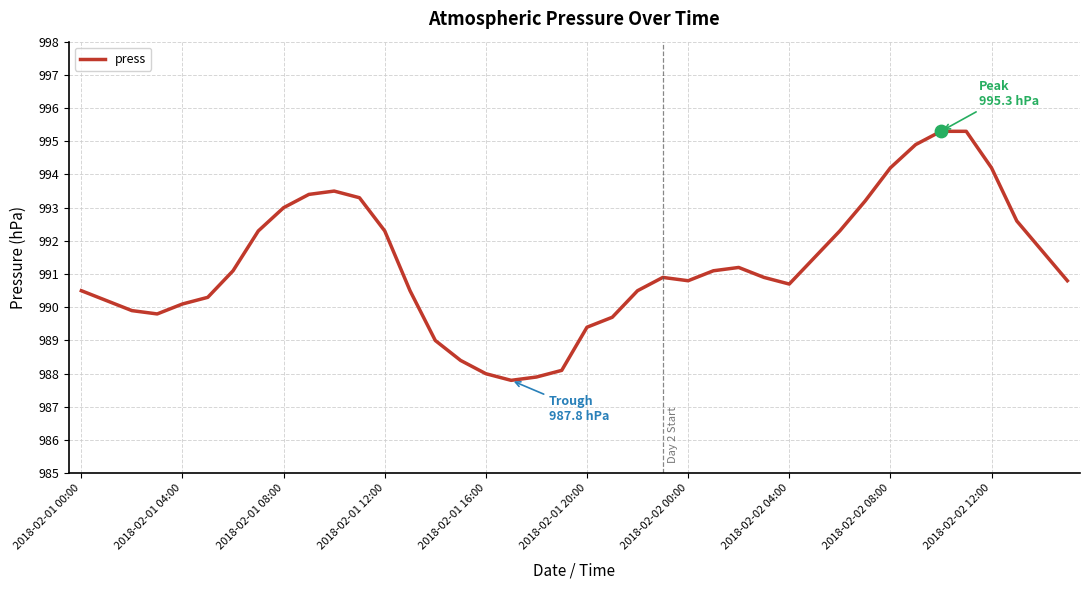

What is the difference between the maximum and minimum values?

7.5